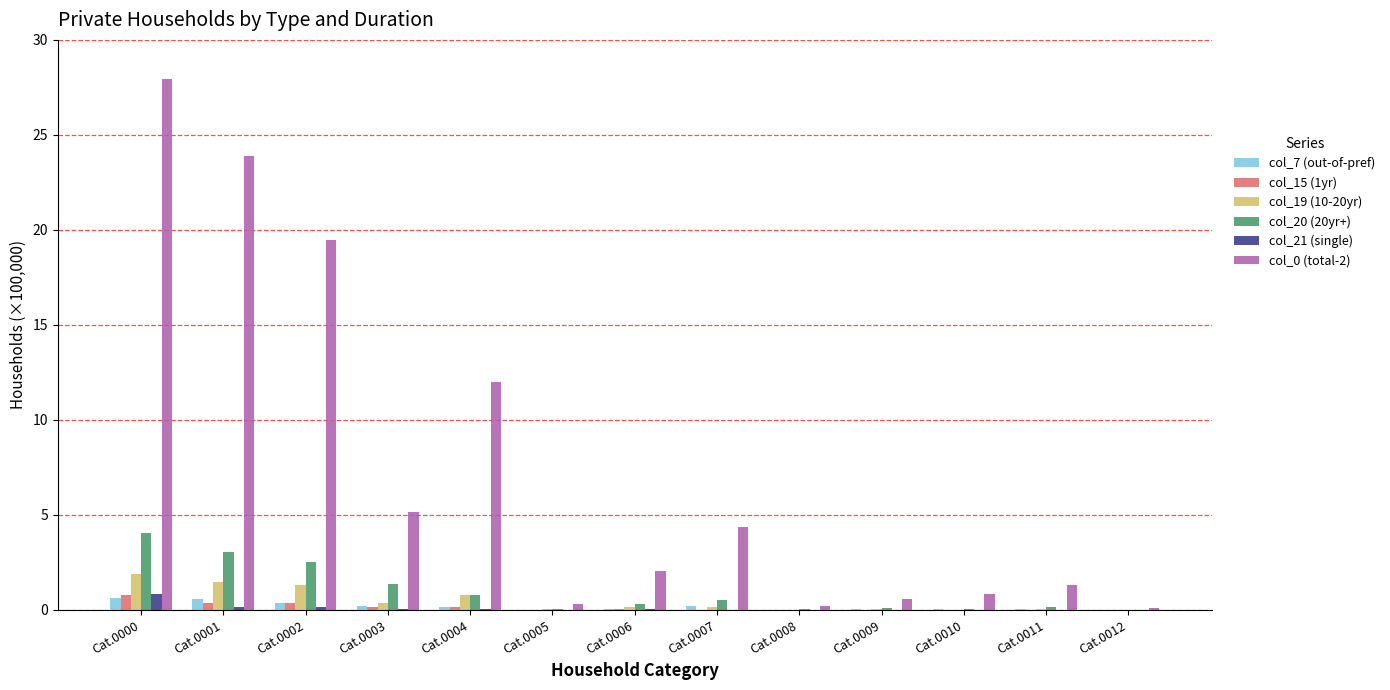

What is the maximum value shown in the chart?

27.9